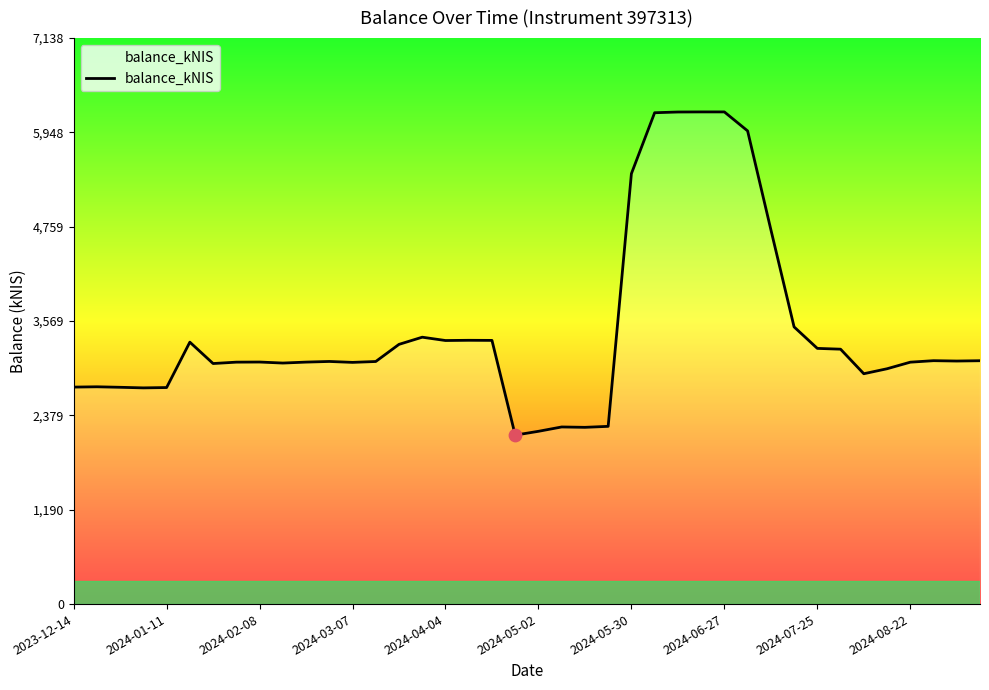

What is the difference between the maximum and minimum values?

4075.9